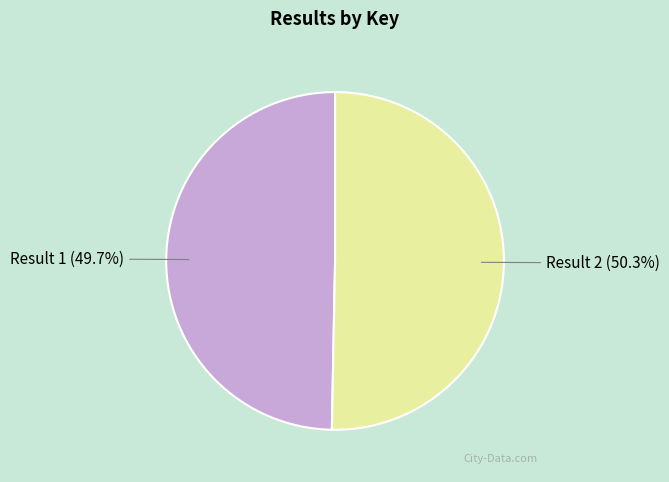

To the nearest percent, what is the average slice percentage?

50%